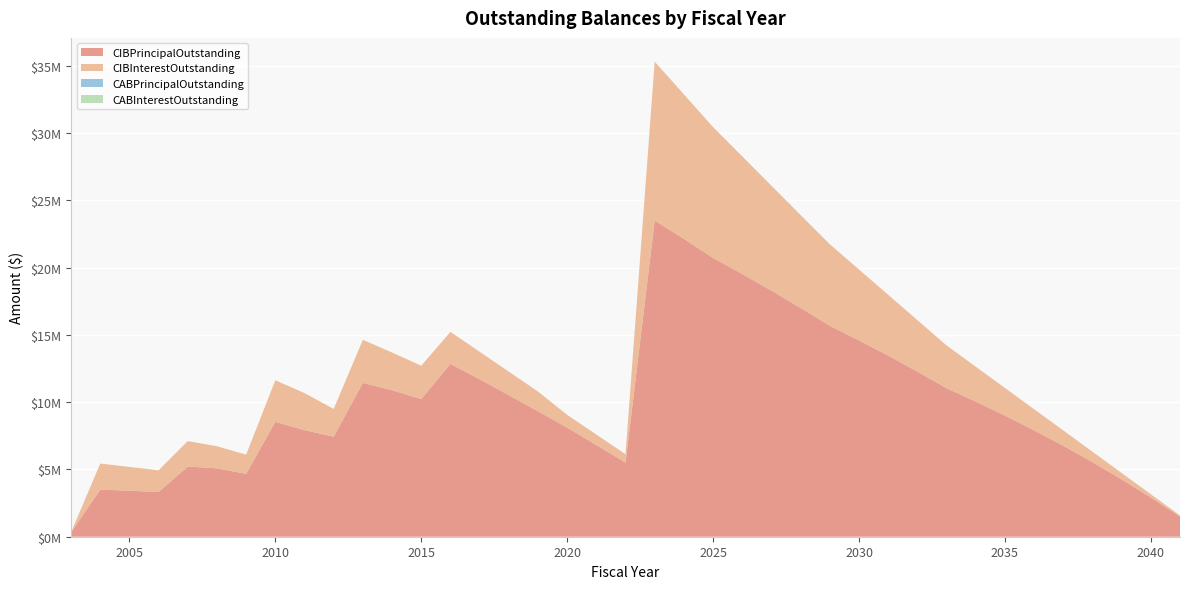

Reading right to left, extract all data points from this chart.

CIBPrincipalOutstanding: 1495000.0	2915000.0	4260000.0	5540000.0	6755000.0	7905000.0	9000000.0	10040000.0	11030000.0	12270000.0	13455000.0	14585000.0	15670000.0	16995000.0	18280000.0	19520000.0	20715000.0	22125000.0	23485000.0	5500000.0	6815000.0	8105000.0	9320000.0	10520000.0	11695000.0	12840000.0	10225000.0	10885000.0	11430000.0	7430000.0	7920000.0	8535000.0	4670000.0	5085000.0	5215000.0	3320000.0	3420000.0	3500000.0	310000.0
CIBInterestOutstanding: 82225.0	241840.0	474488.5	776001.0	1142273.0	1569265.0	2053525.5	2591658.0	3180577.5	3822112.4	4517709.8	5264550.6	6060249.6	6904341.9	7795965.6	8732927.4	9713094.4	10737970.9	11808771.8	627574.0	775390.5	947144.9	1465883.1	1743719.4	2047734.6	2376690.9	2480778.1	2799019.4	3198874.7	2064823.8	2751381.2	3086646.2	1428182.5	1635712.5	1891664.2	1615397.5	1765852.5	1933887.1	14105.0
CABPrincipalOutstanding: 0.0	0.0	0.0	0.0	0.0	0.0	0.0	0.0	0.0	0.0	0.0	0.0	0.0	0.0	0.0	0.0	0.0	0.0	0.0	0.0	0.0	0.0	0.0	0.0	0.0	0.0	0.0	0.0	0.0	0.0	0.0	0.0	0.0	0.0	0.0	0.0	0.0	0.0	0.0
CABInterestOutstanding: 0.0	0.0	0.0	0.0	0.0	0.0	0.0	0.0	0.0	0.0	0.0	0.0	0.0	0.0	0.0	0.0	0.0	0.0	0.0	0.0	0.0	0.0	0.0	0.0	0.0	0.0	0.0	0.0	0.0	0.0	0.0	0.0	0.0	0.0	0.0	0.0	0.0	0.0	0.0